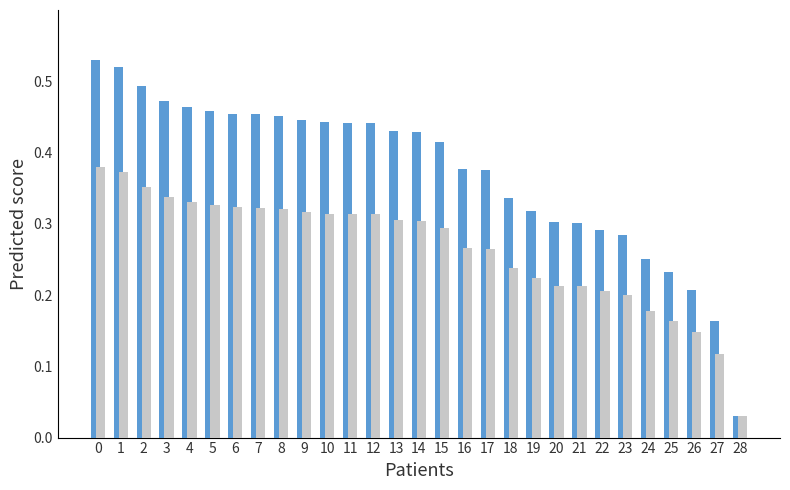

What is the total value across all series at 12?

0.8